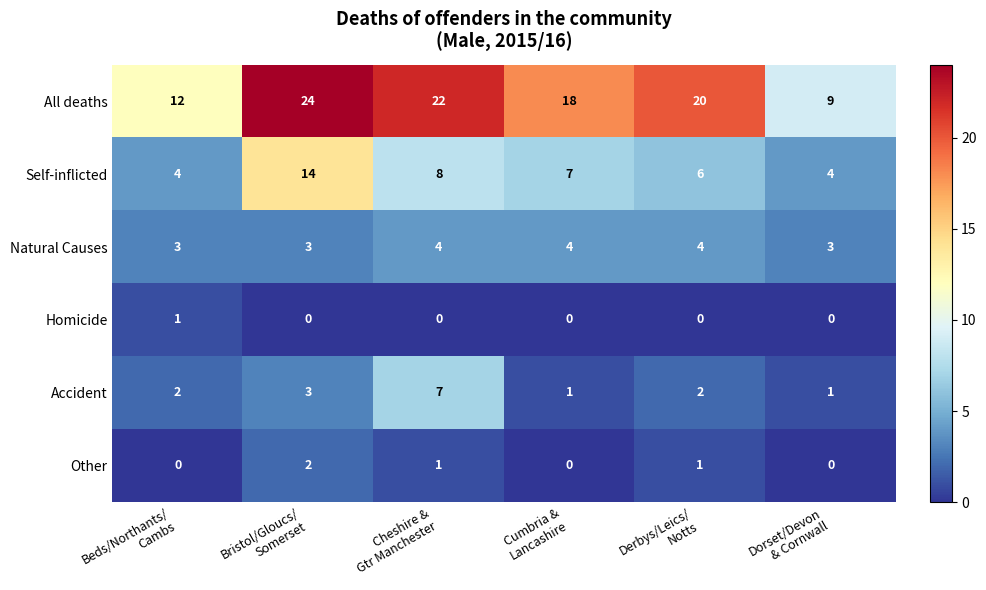

What is the sum of all Other values?

4